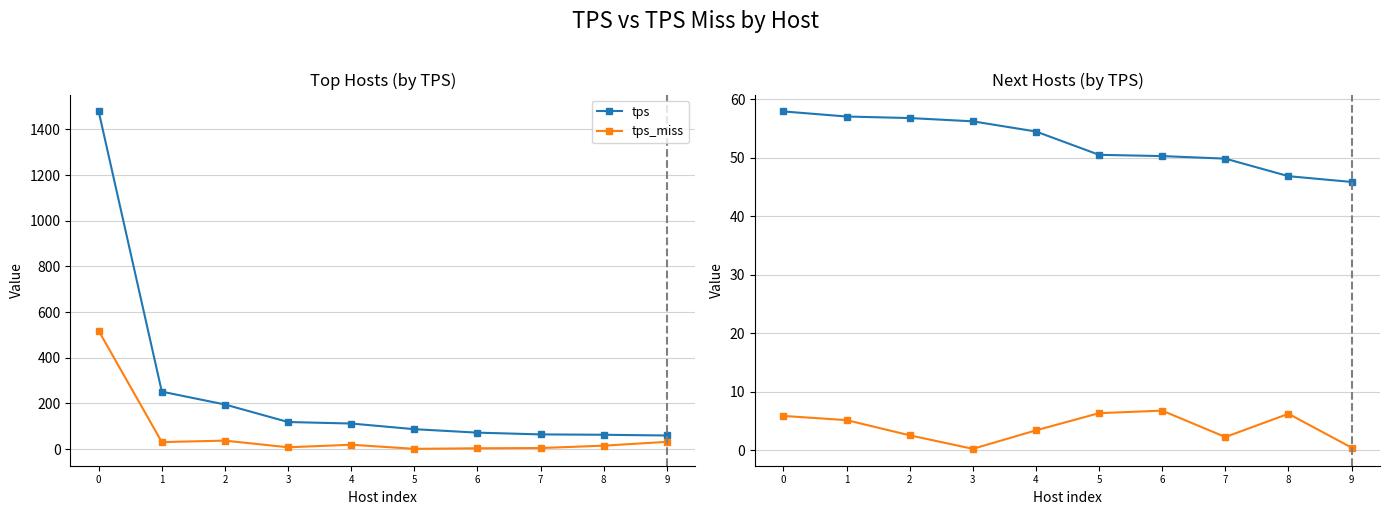

Between 9 and 5, which is larger?

5